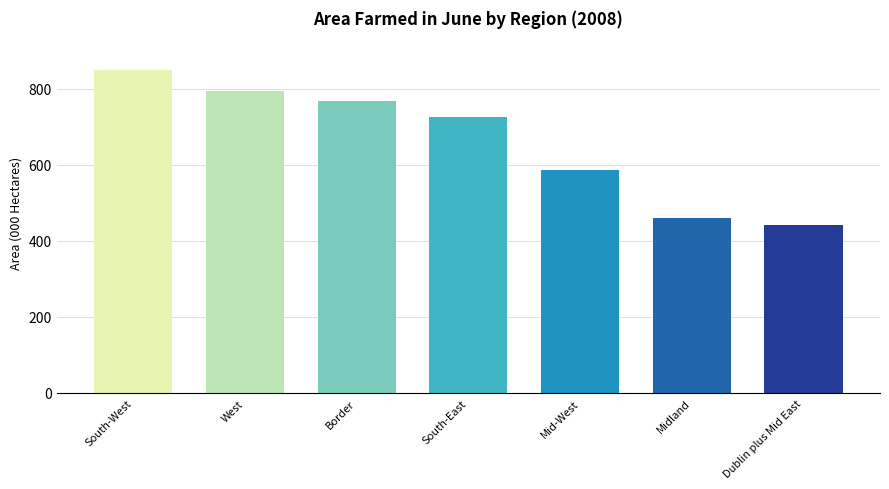

How many values exceed 724?

4